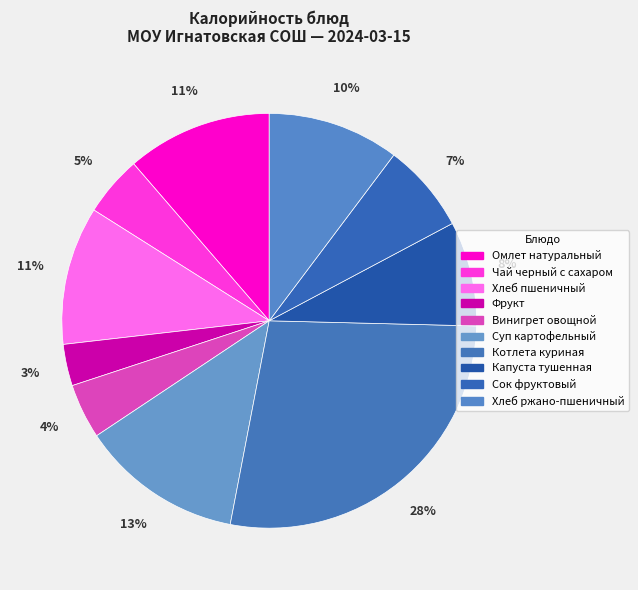

Rank the categories by value from highest to lowest.

Котлета куриная, Суп картофельный, Омлет натуральный, Хлеб пшеничный, Хлеб ржано-пшеничный, Капуста тушенная, Сок фруктовый, Чай черный с сахаром, Винигрет овощной, Фрукт